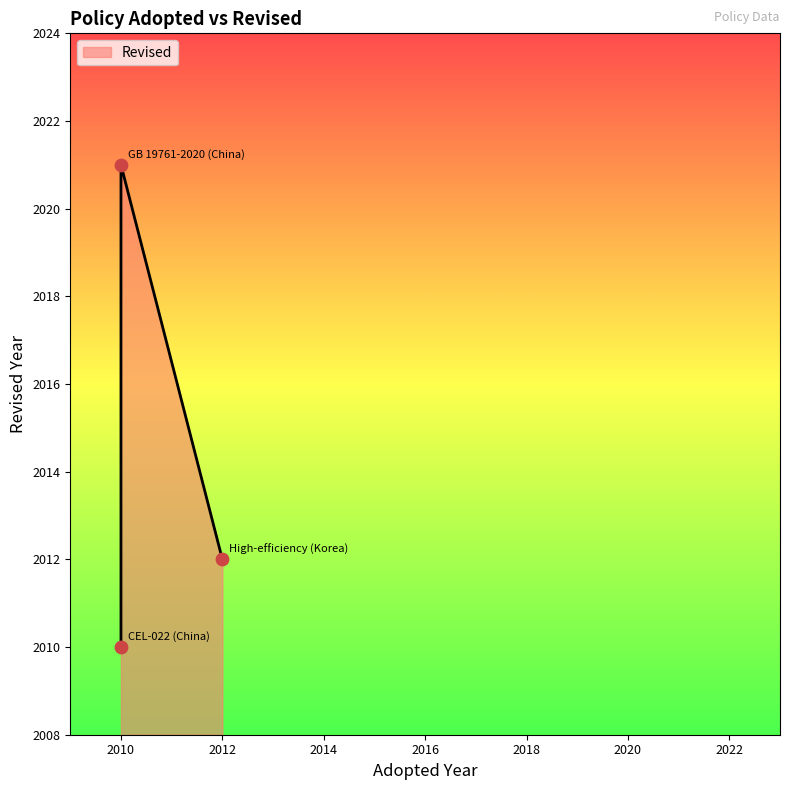

Which has a higher value, 2012 or 2010?

2010